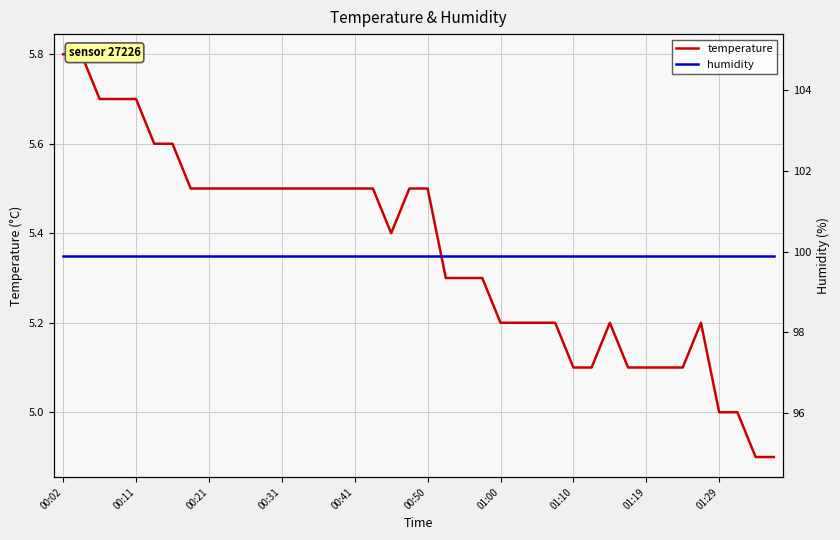

The temperature series shows 3.0 at 18. True or false?

False